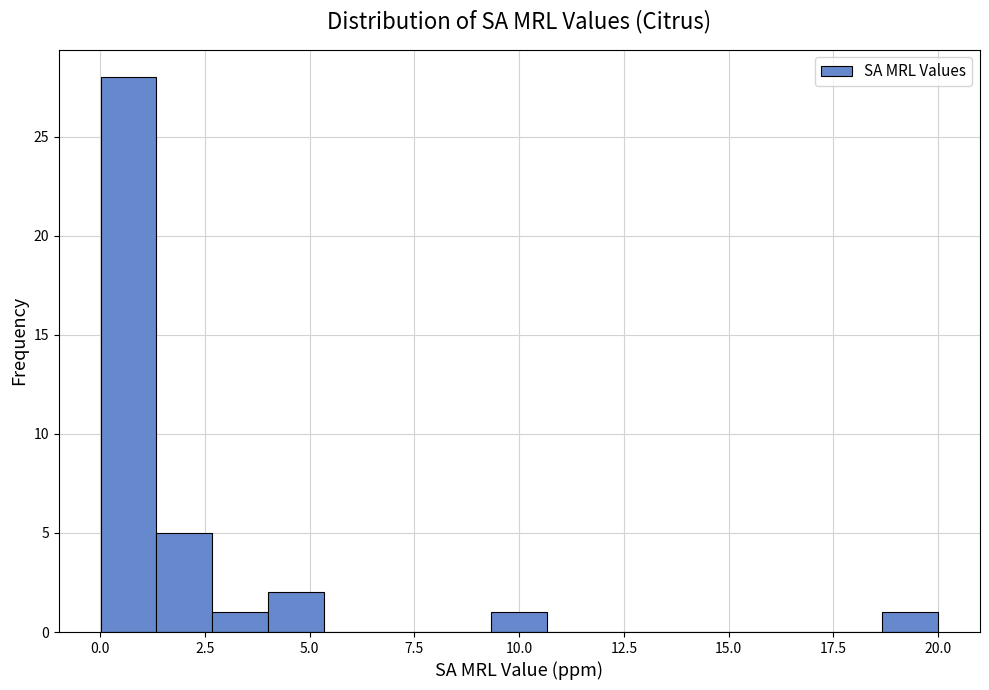

Around what value on the x-axis is the tallest bar? Give the approximate position of its centre, as read against the axis.

0.5